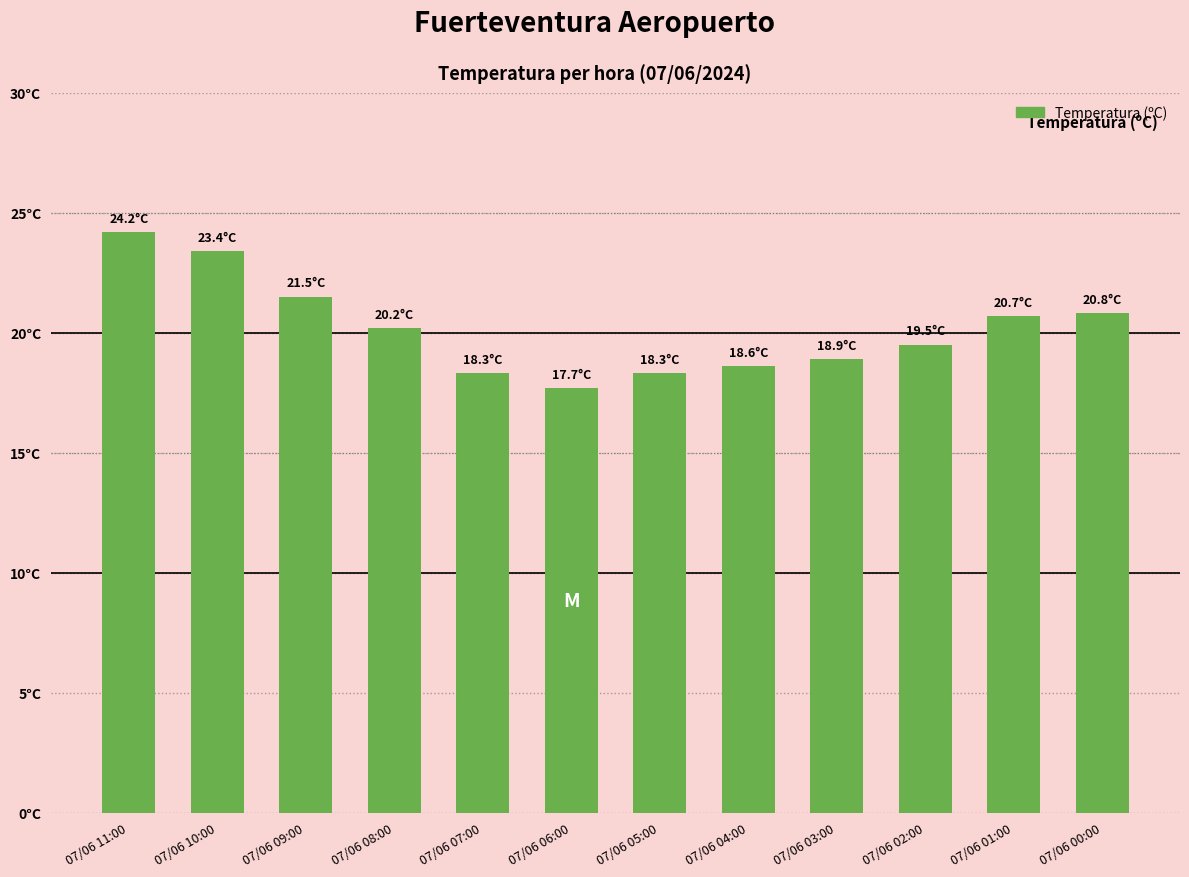

Which has a higher value, 07/06 09:00 or 07/06 02:00?

07/06 09:00